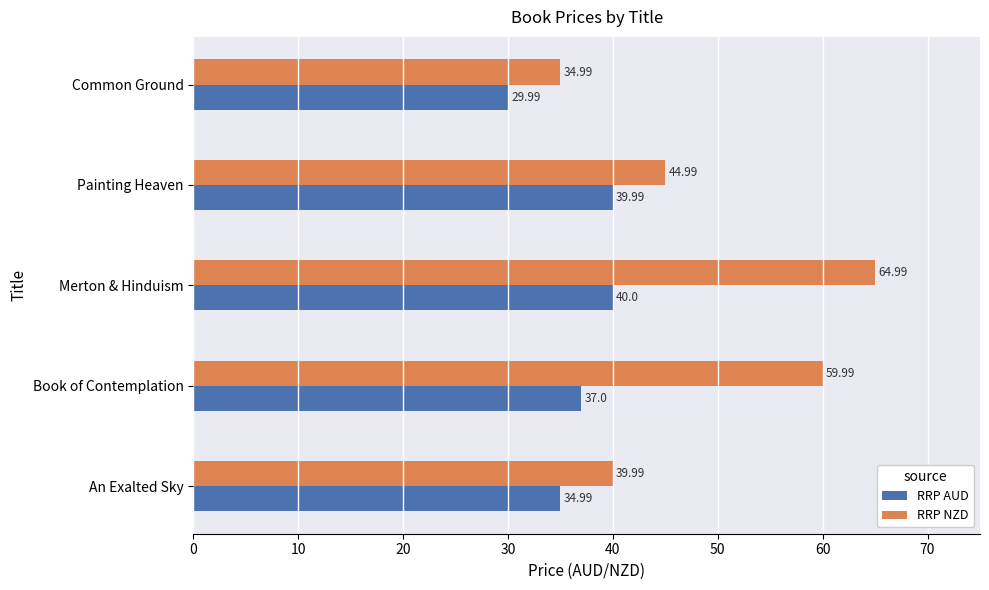

What is the minimum value shown in the chart?

30.0